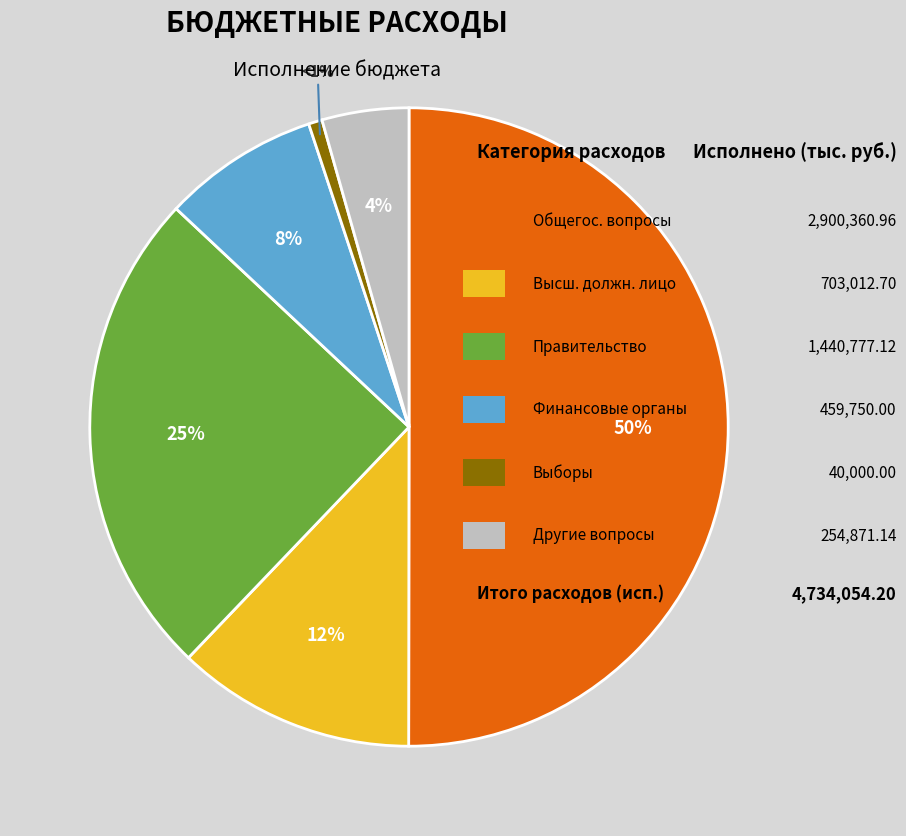

To the nearest percent, what is the average slice percentage?

17%